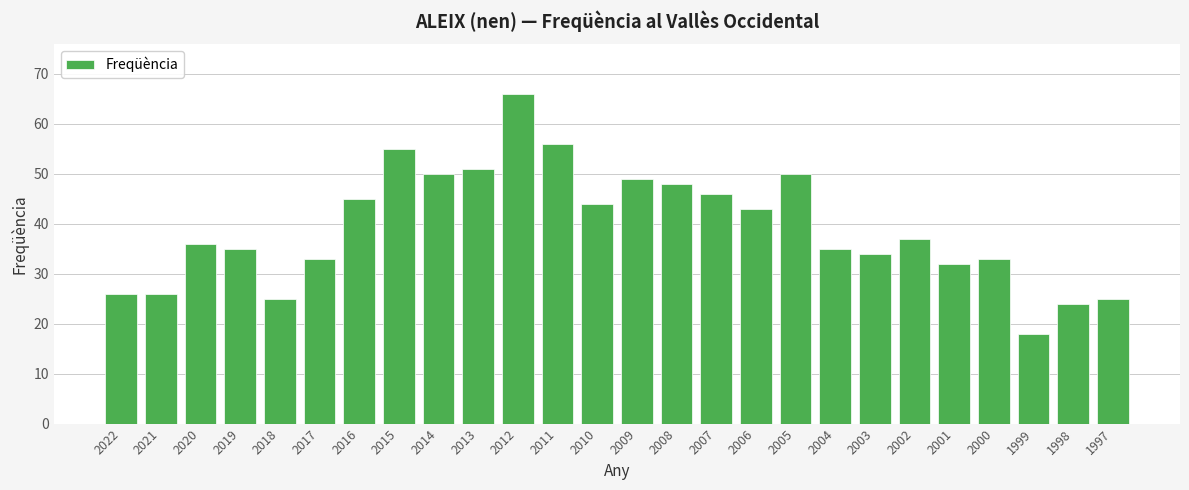

True or false: the data shows 44 at 2010.

True